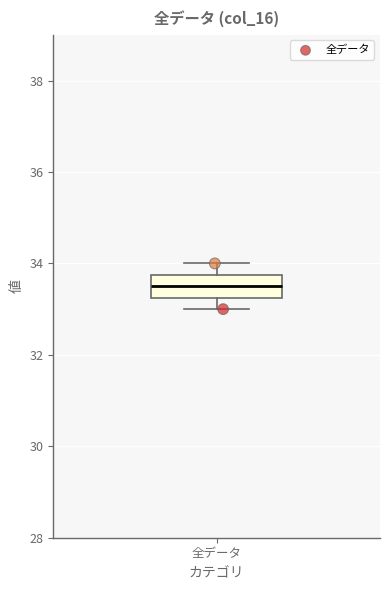

Where is the upper edge of the box for 全データ on the y-axis? The values are not printed on the chart, so give them approximately, as read against the axis.

33.8